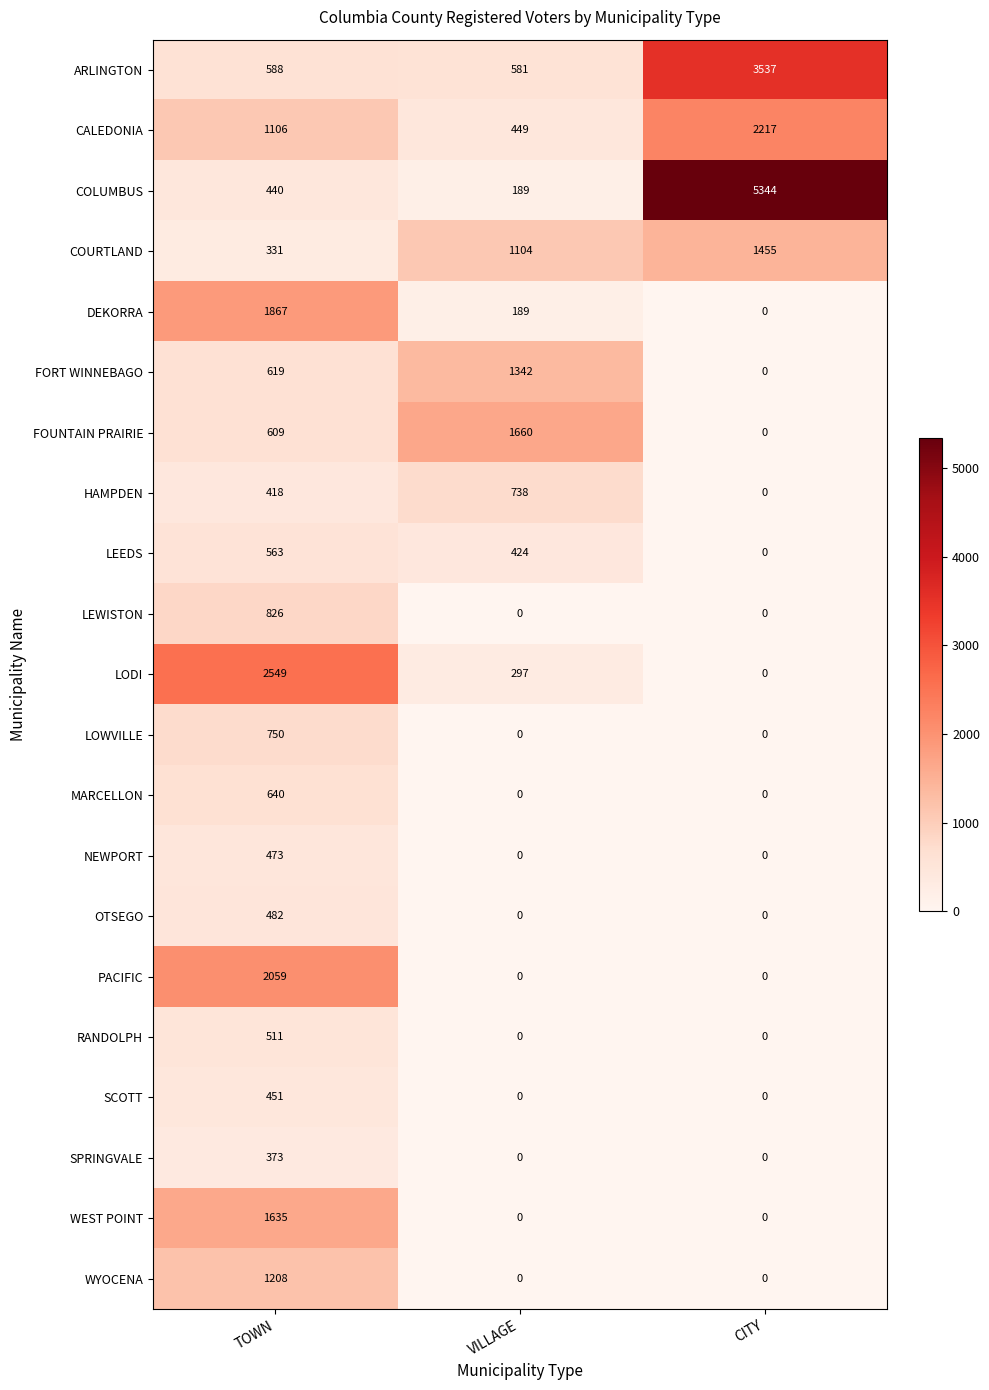

List the series in order of their peak value, lowest first.

SPRINGVALE, SCOTT, NEWPORT, OTSEGO, RANDOLPH, LEEDS, MARCELLON, HAMPDEN, LOWVILLE, LEWISTON, WYOCENA, FORT WINNEBAGO, COURTLAND, WEST POINT, FOUNTAIN PRAIRIE, DEKORRA, PACIFIC, CALEDONIA, LODI, ARLINGTON, COLUMBUS